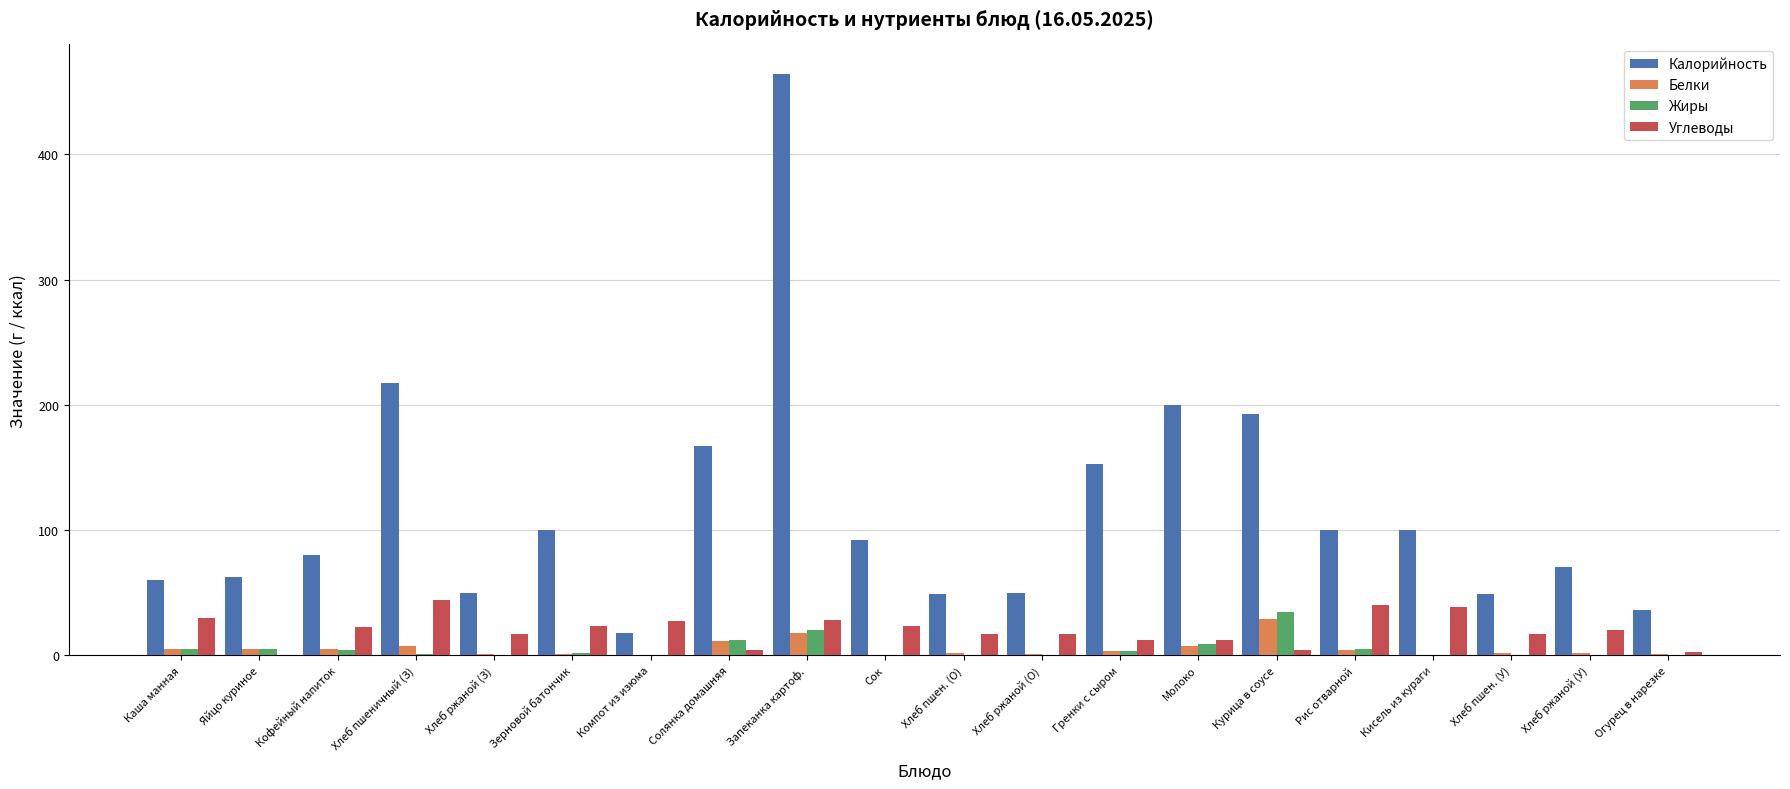

Which series changed the most between Запеканка картоф. and Кисель из кураги?

Калорийность